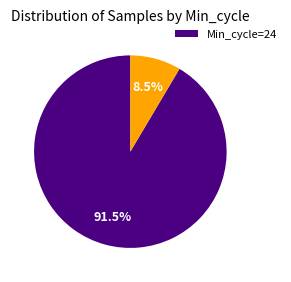

Does any single category account for the majority?

Yes